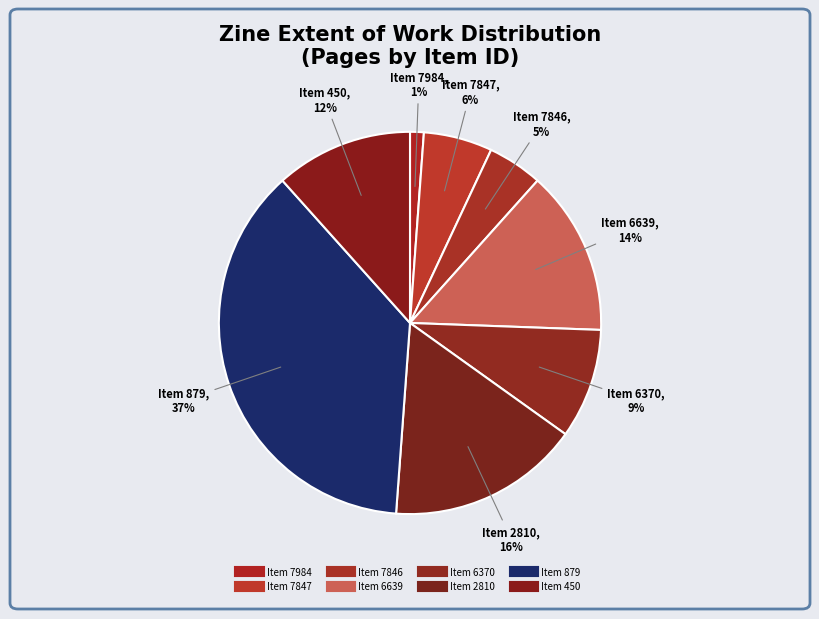

How many slices are in this pie chart?

8